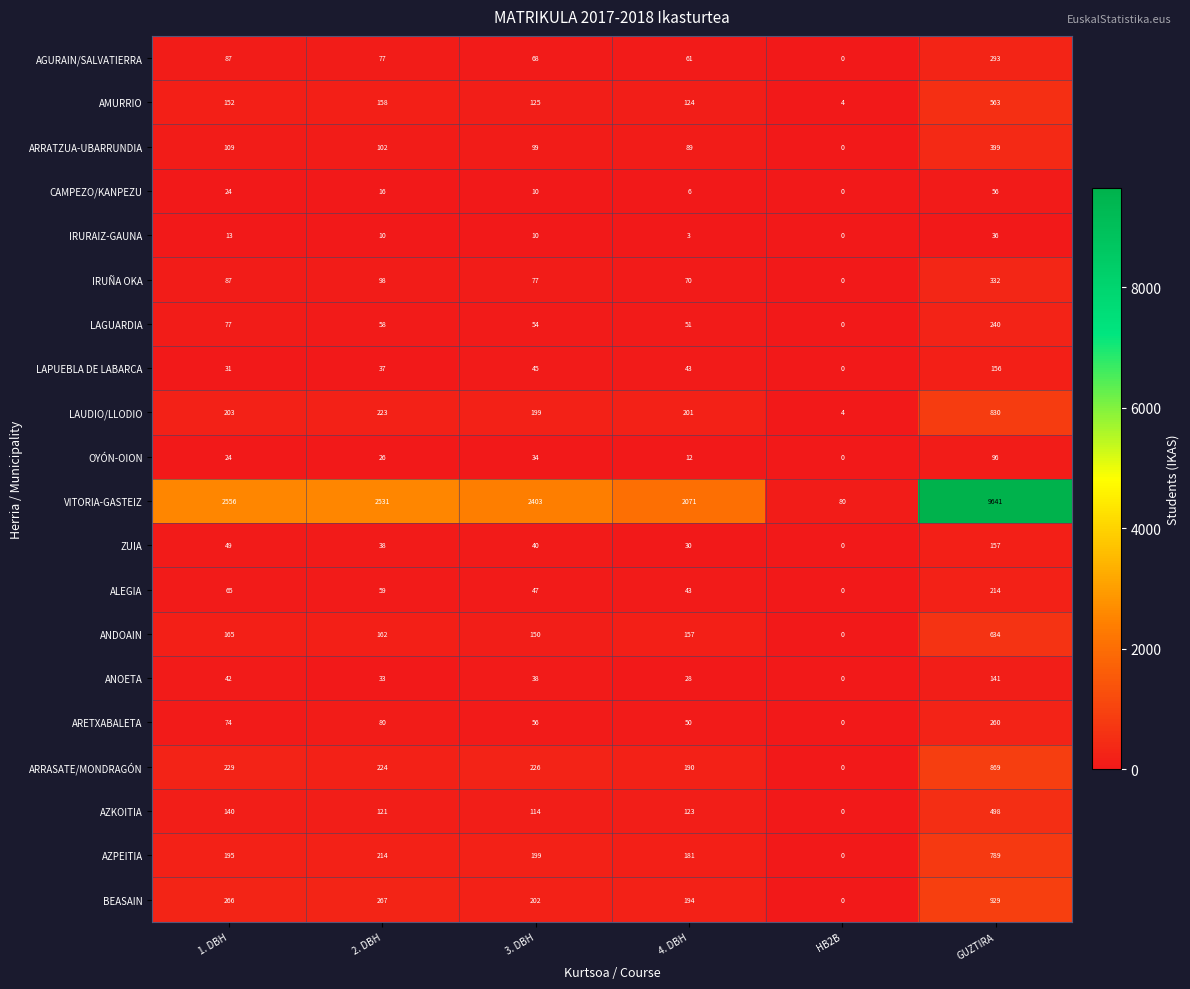

What is the difference between the maximum and minimum values in the ANDOAIN series?

634